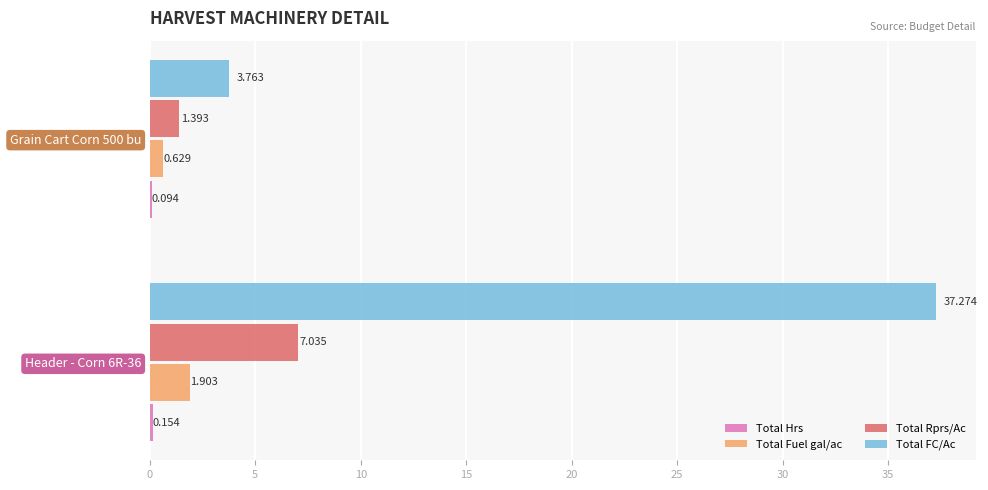

Which series has the largest total across all categories?

Total FC/Ac